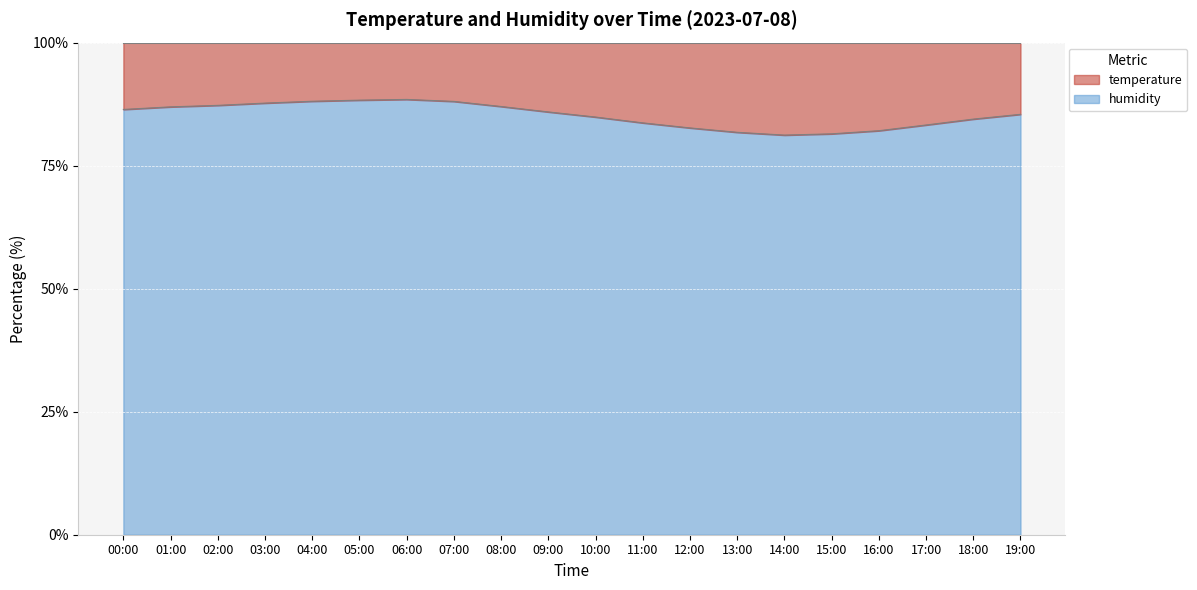

Which label corresponds to the largest value in the chart?

06:00